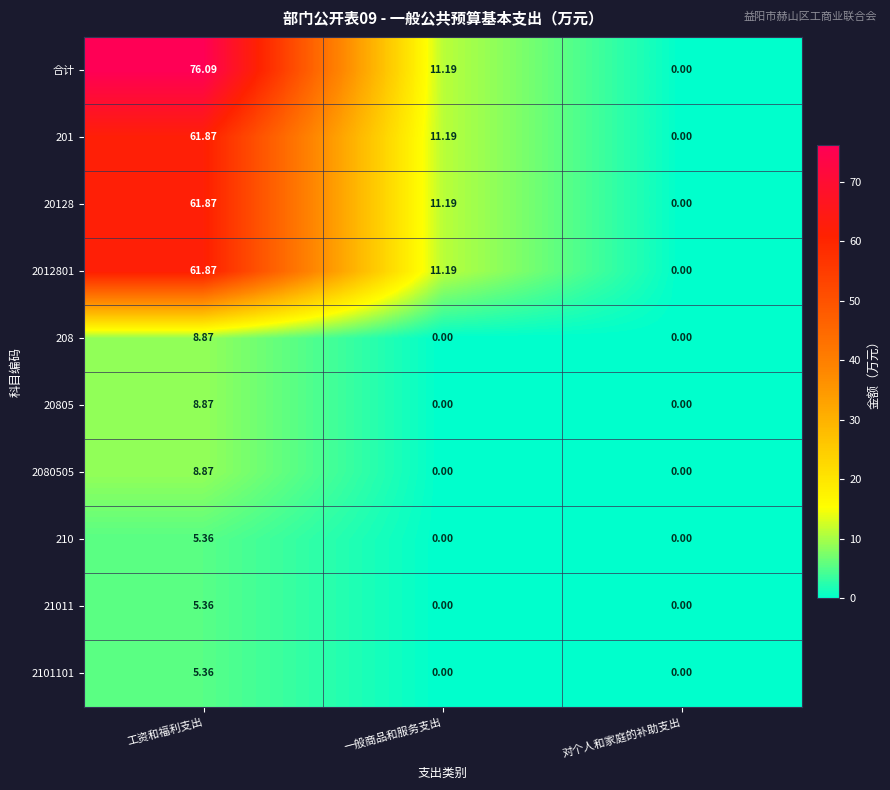

Rank the categories by 201 value from lowest to highest.

对个人和家庭的补助支出, 一般商品和服务支出, 工资和福利支出